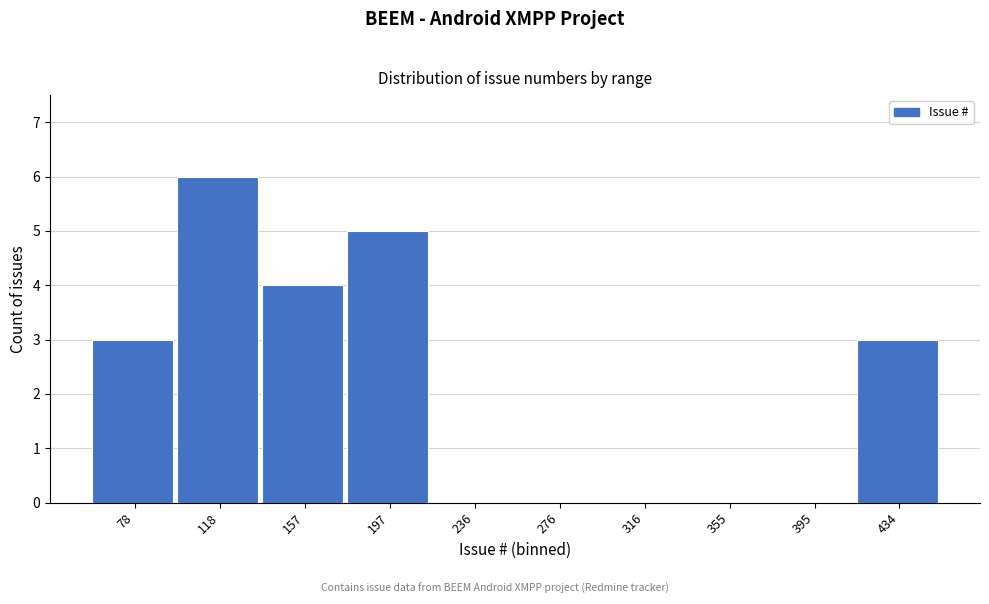

Reading left to right, list all the values displayed in this chart.

78=3	118=6	157=4	197=5	236=0	276=0	316=0	355=0	395=0	434=3